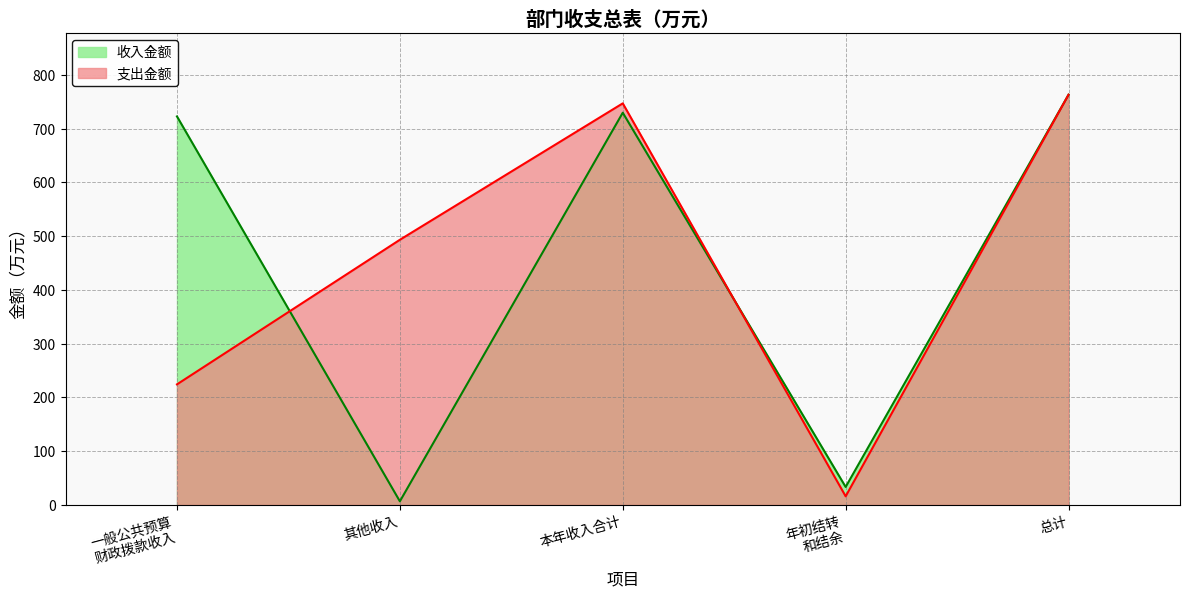

What is the ratio of the value at 本年收入合计 to the value at 总计?

1.0